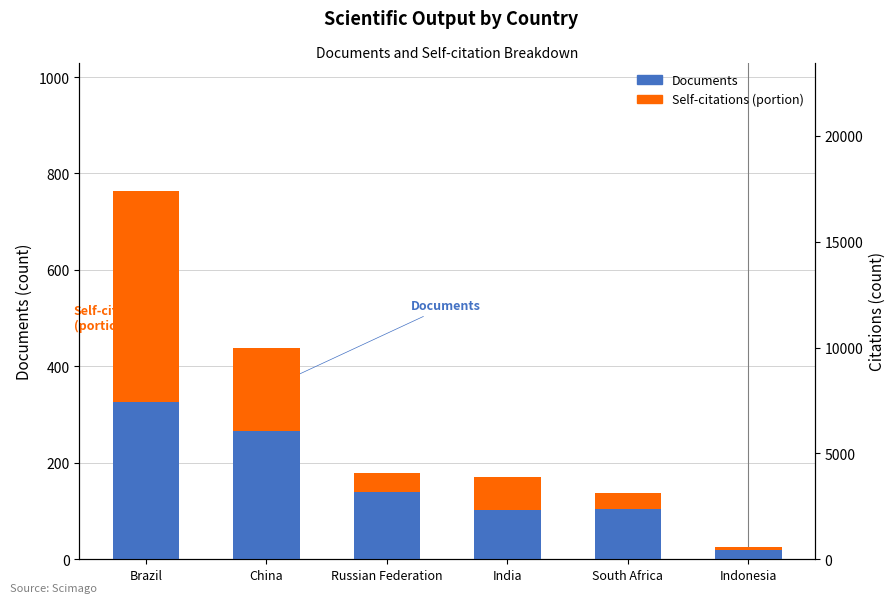

How many values in the Self-citations (portion) series exceed 66?

3